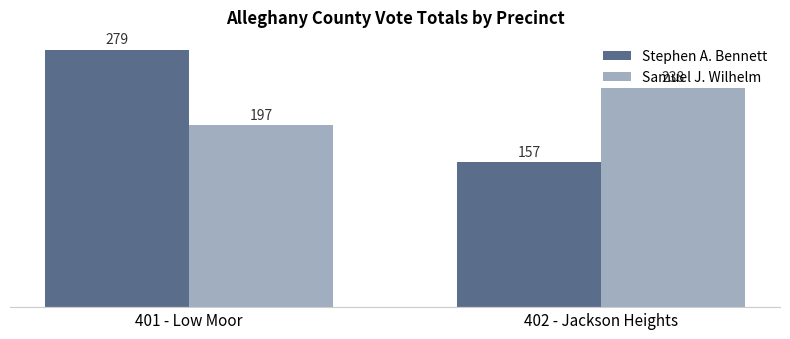

Which series has the widest spread of values?

Stephen A. Bennett